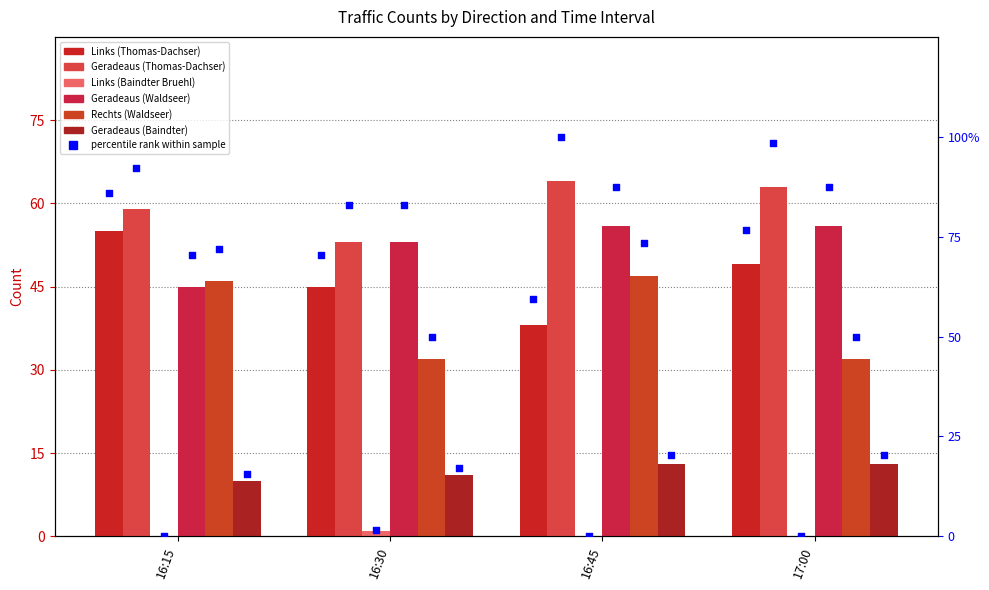

Which series has the largest Y range (max minus min)?

Links (Thomas-Dachser)